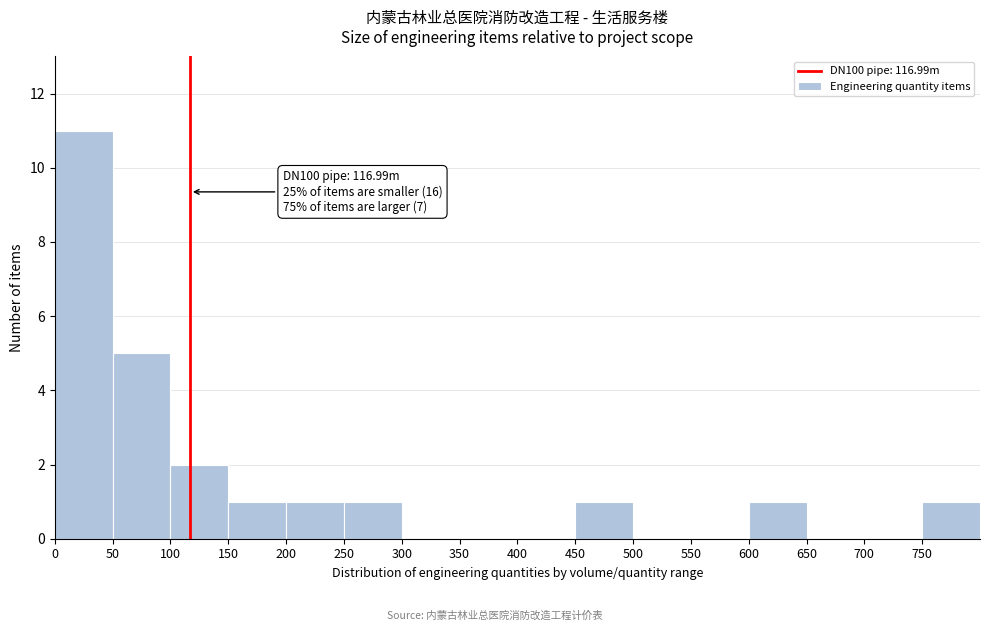

Over which range of the x-axis is the bar tallest?

0 to 50